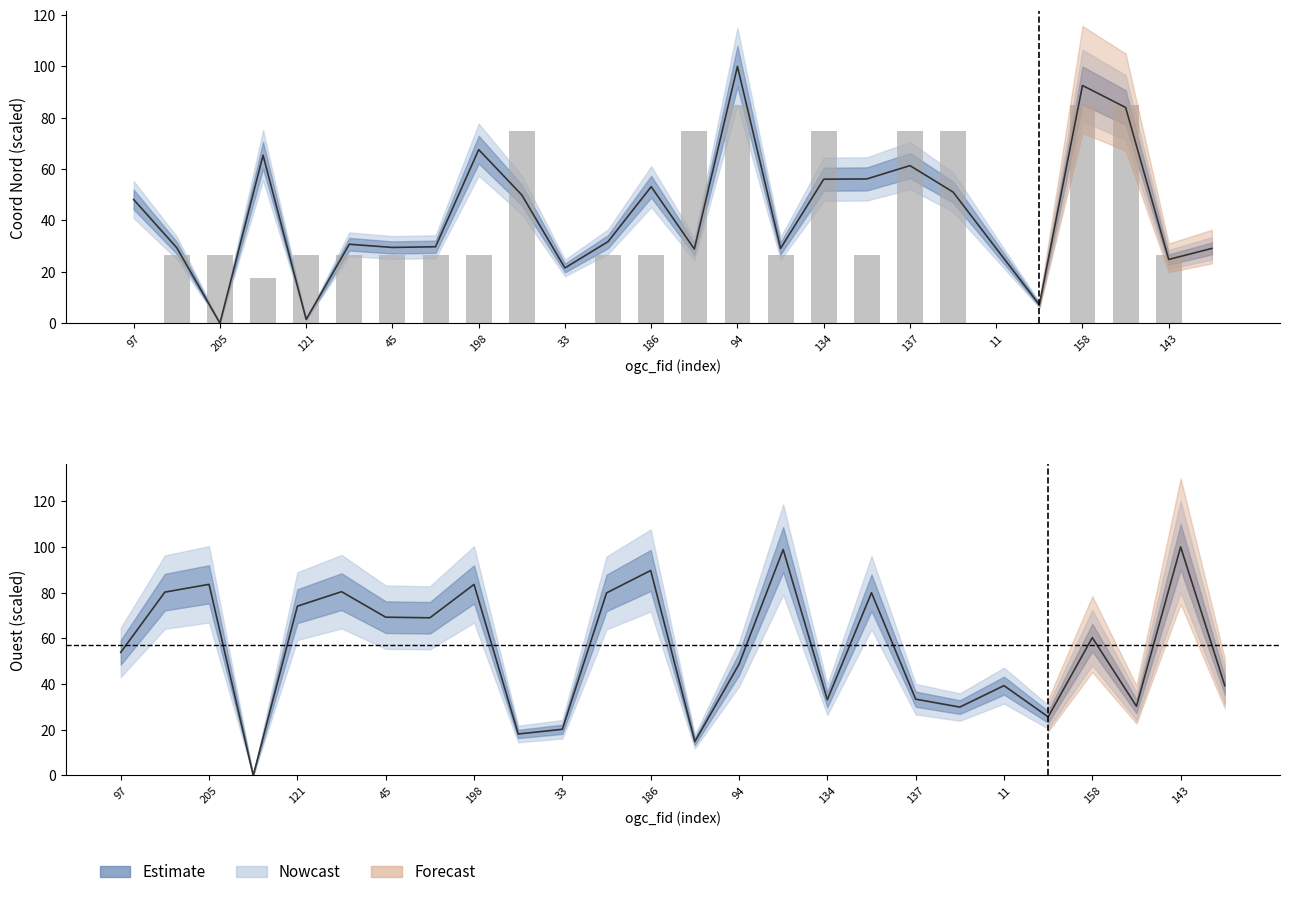

What is the sum of the coord_nord values at 94 and 29?

131.8